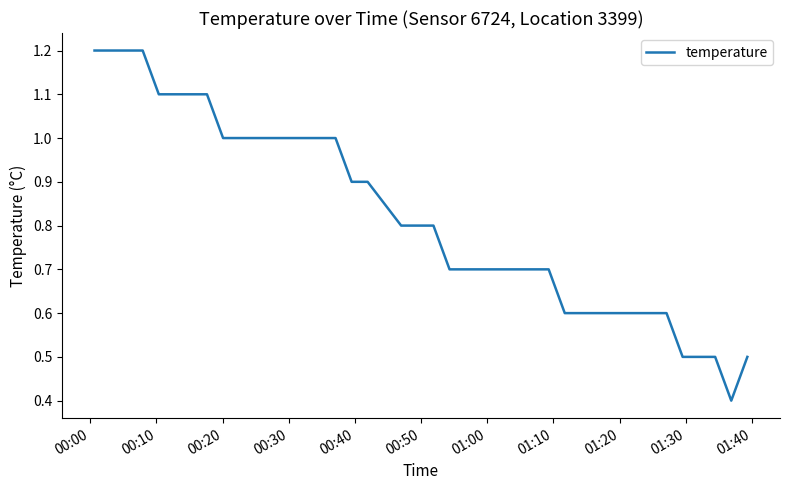

How many values are between 0 and 1?

32